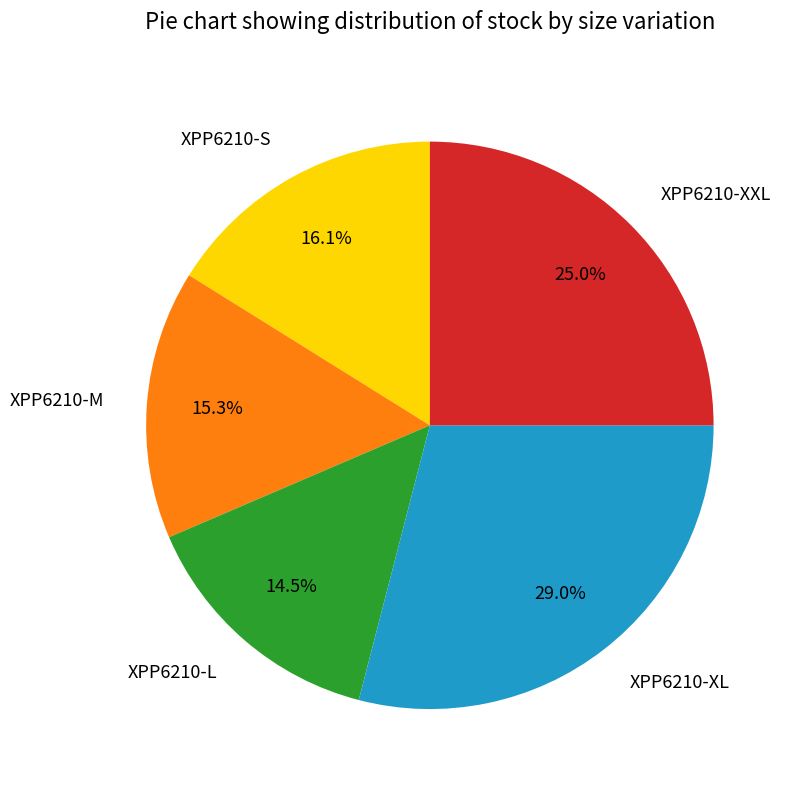

How many segments does this pie chart have?

5